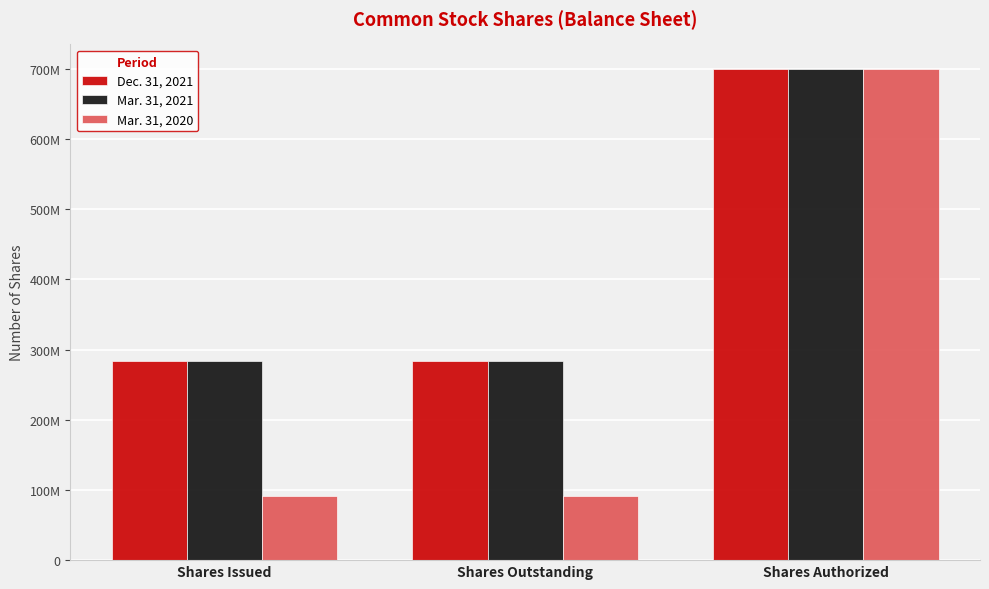

Are the bars grouped side by side (vs. stacked)?

Yes